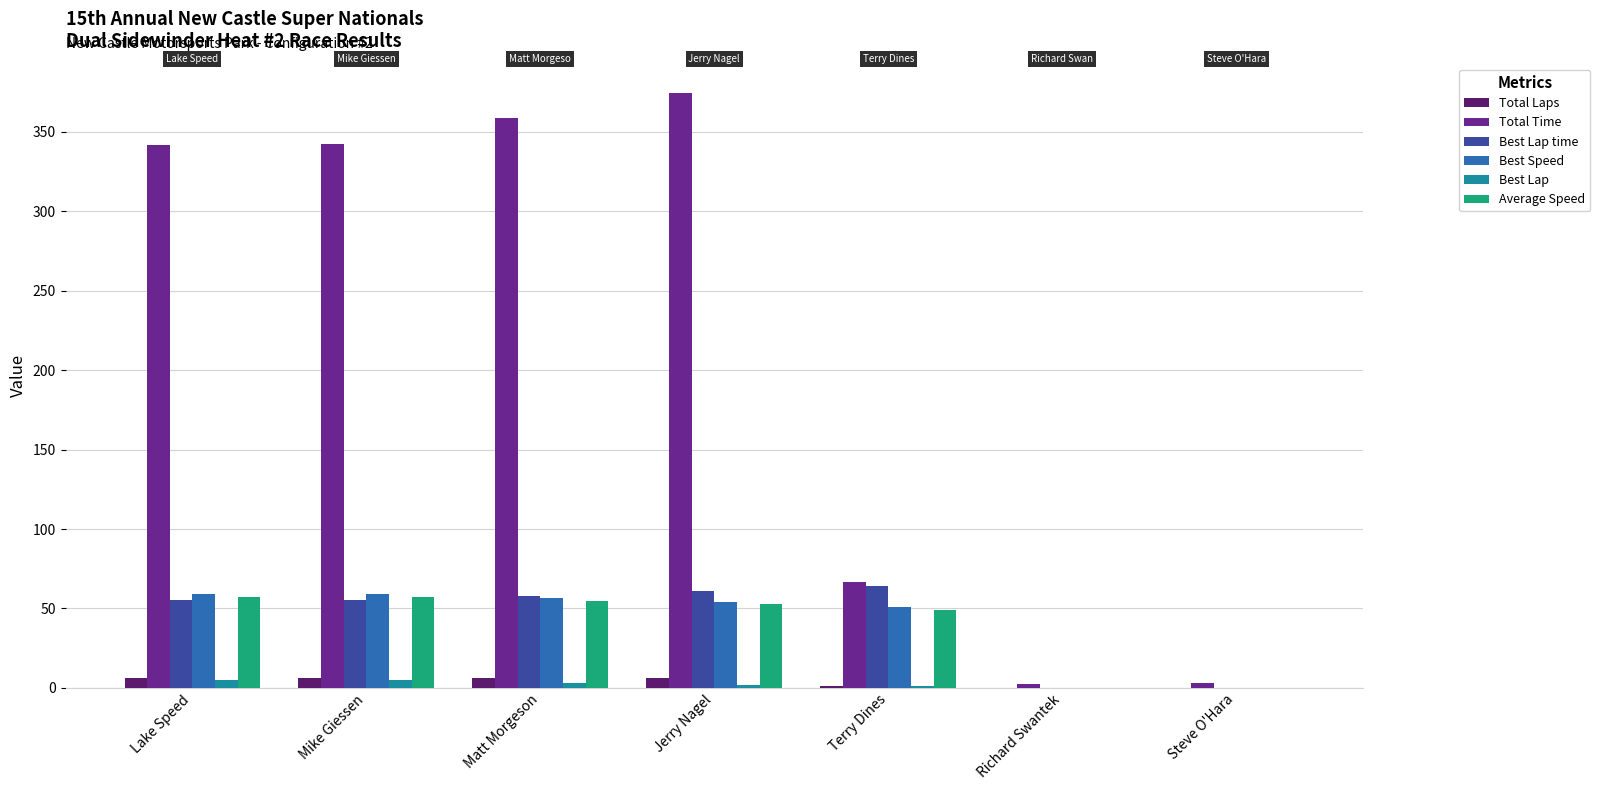

What are all the series names shown in the legend?

Total Laps, Total Time, Best Lap time, Best Speed, Best Lap, Average Speed